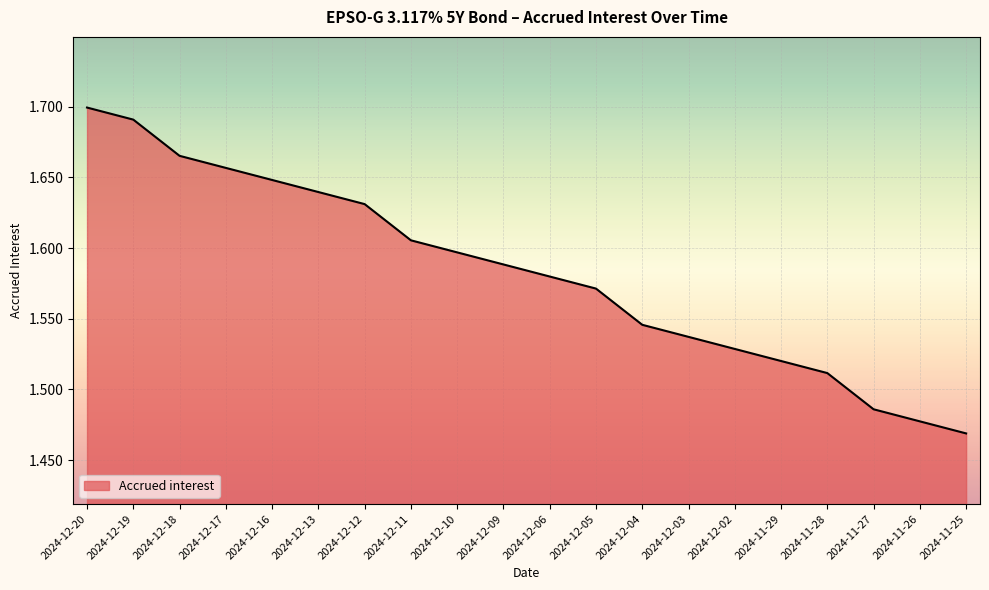

List the labels in order of value, smallest first.

2024-11-25, 2024-11-26, 2024-11-27, 2024-11-28, 2024-11-29, 2024-12-02, 2024-12-03, 2024-12-04, 2024-12-05, 2024-12-06, 2024-12-09, 2024-12-10, 2024-12-11, 2024-12-12, 2024-12-13, 2024-12-16, 2024-12-17, 2024-12-18, 2024-12-19, 2024-12-20